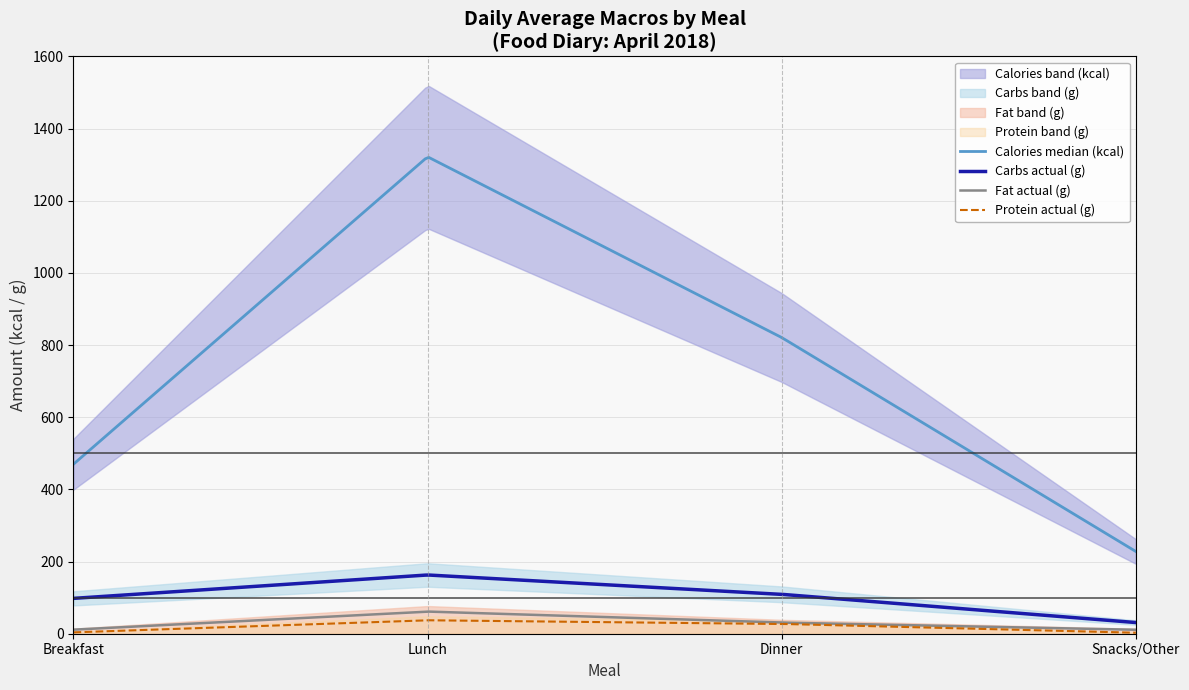

Which series has the largest total across all categories?

Calories (kcal)